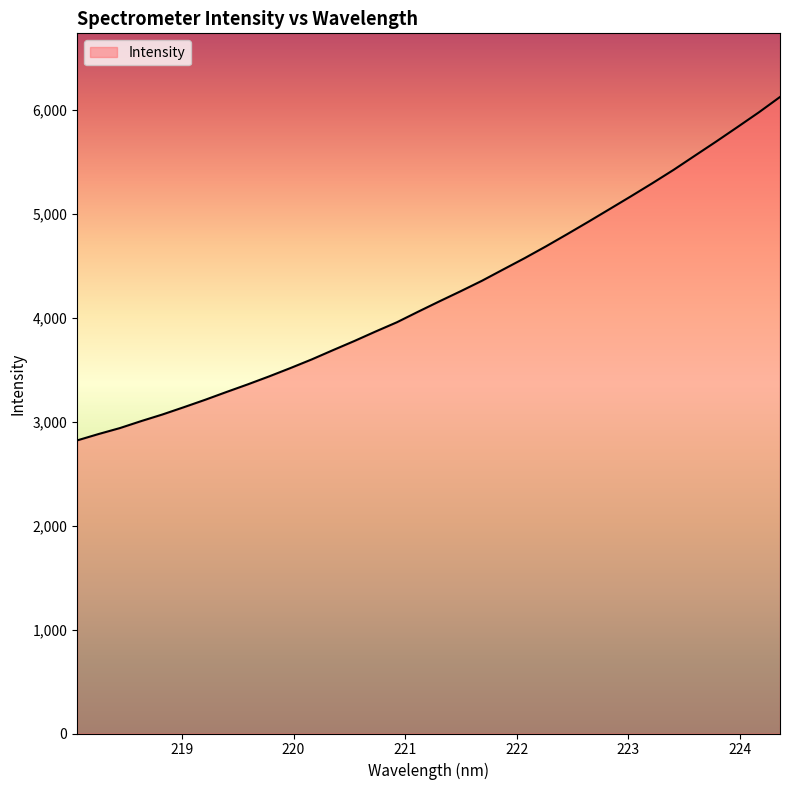

How many categories are shown in the chart?

34